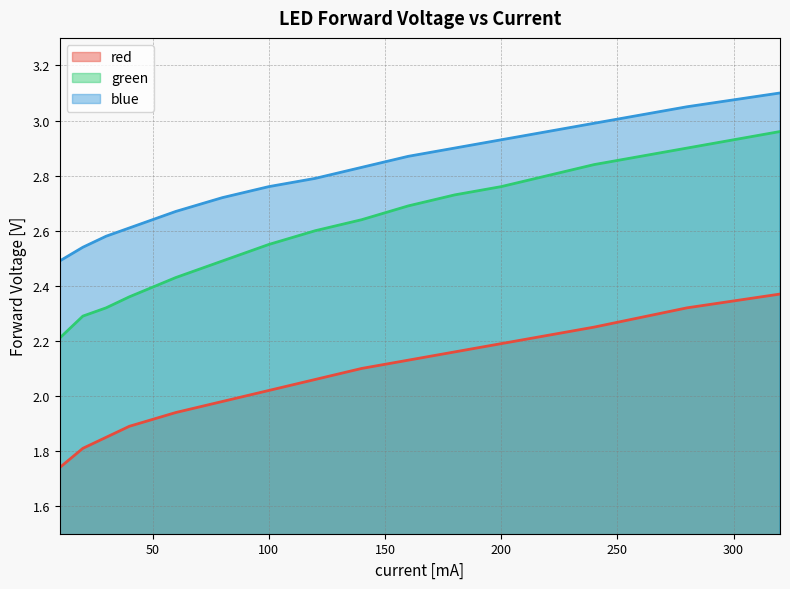

Reading right to left, what are all the values shown in this chart?

red: 320=2.4	280=2.3	240=2.2	200=2.2	180=2.2	160=2.1	140=2.1	120=2.1	100=2.0	80=2.0	60=1.9	40=1.9	30=1.9	20=1.8	10=1.7
green: 320=3.0	280=2.9	240=2.8	200=2.8	180=2.7	160=2.7	140=2.6	120=2.6	100=2.5	80=2.5	60=2.4	40=2.4	30=2.3	20=2.3	10=2.2
blue: 320=3.1	280=3.0	240=3.0	200=2.9	180=2.9	160=2.9	140=2.8	120=2.8	100=2.8	80=2.7	60=2.7	40=2.6	30=2.6	20=2.5	10=2.5